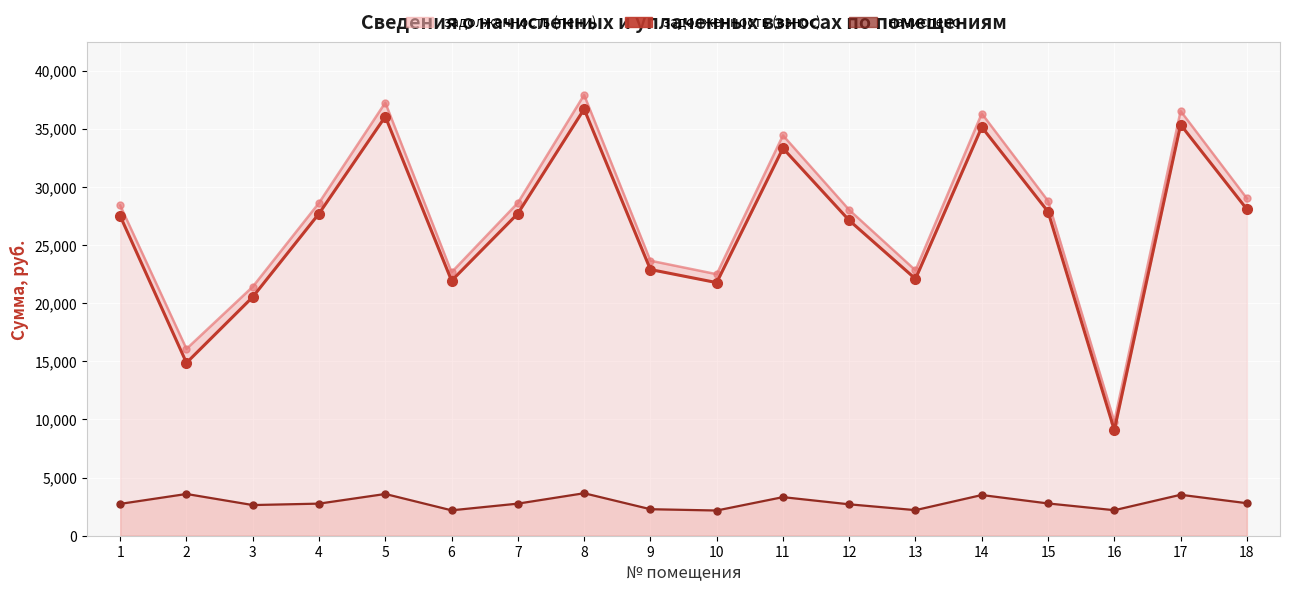

What is the value of the задолженность (взнос) point at the 8th from the left?

36689.9